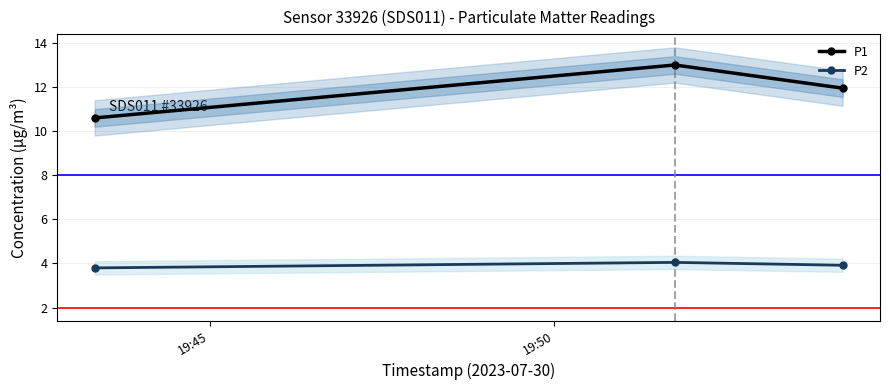

What is the lowest value of the P2 series?

3.8